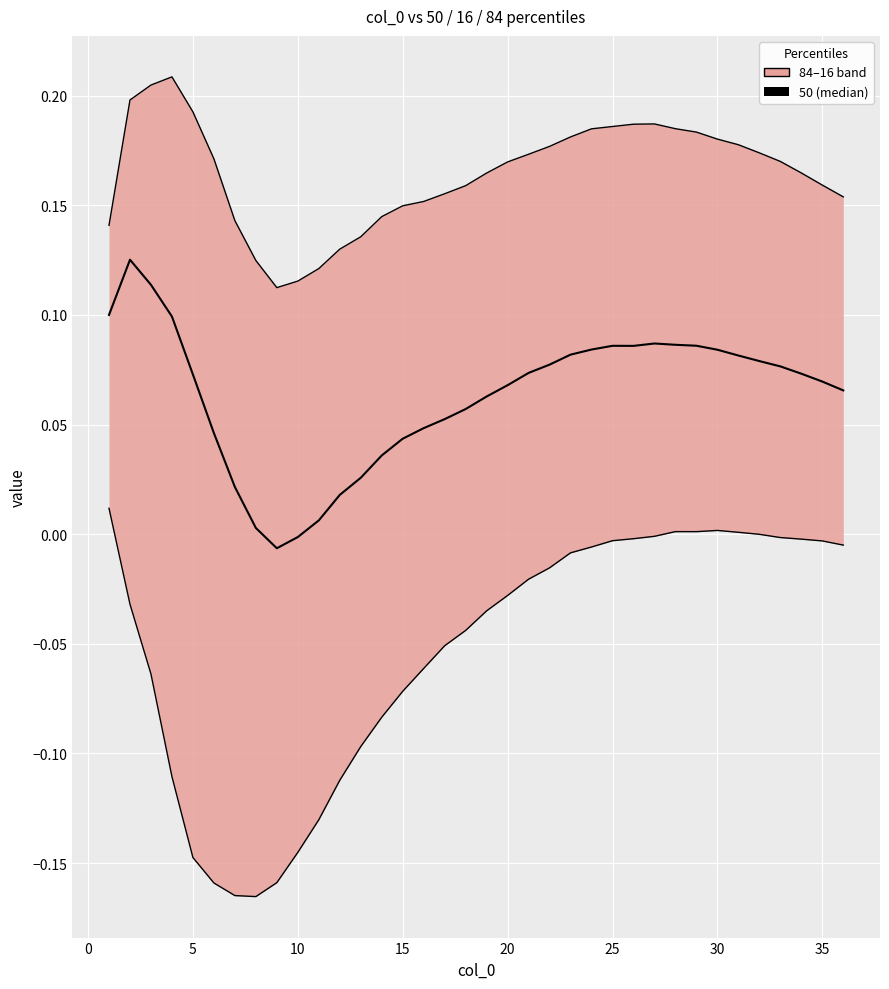

At which category does 84 reach its first local peak?

4